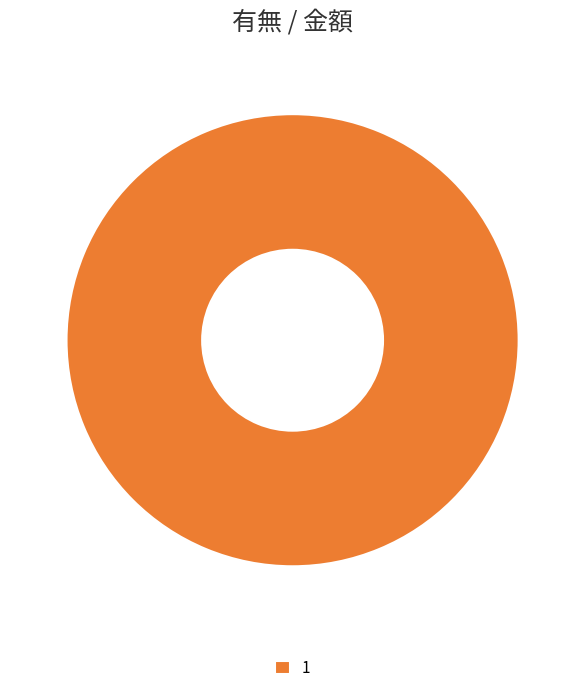

Is there any slice that represents more than half of the pie?

Yes